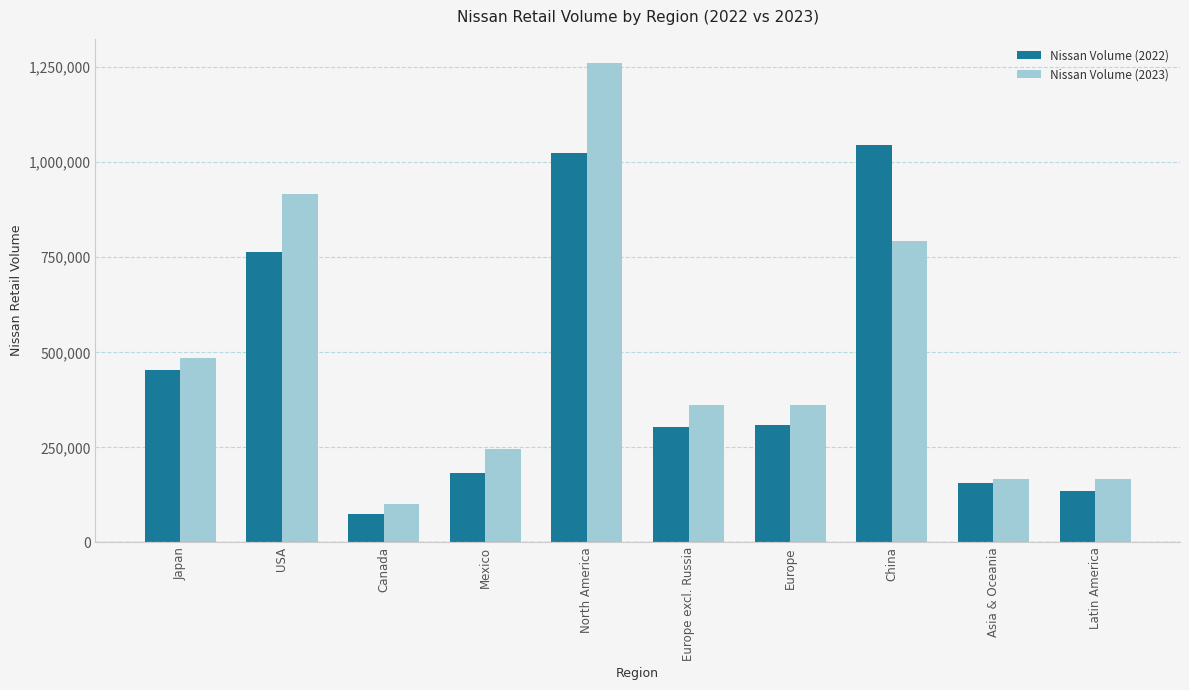

What is the difference between the Nissan Volume (2023) values at Japan and North America?

777915